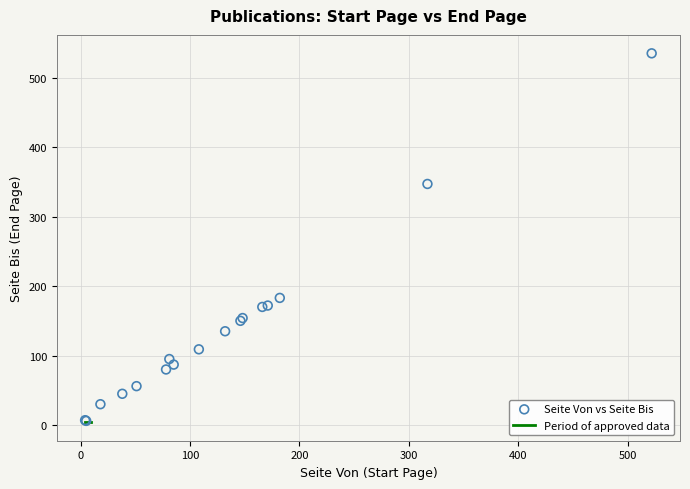

What Y value in the scatter plot is closest to 270?

347